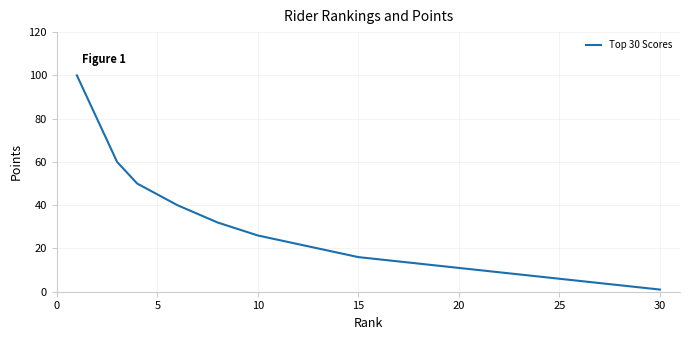

What is the maximum value shown in the chart?

100